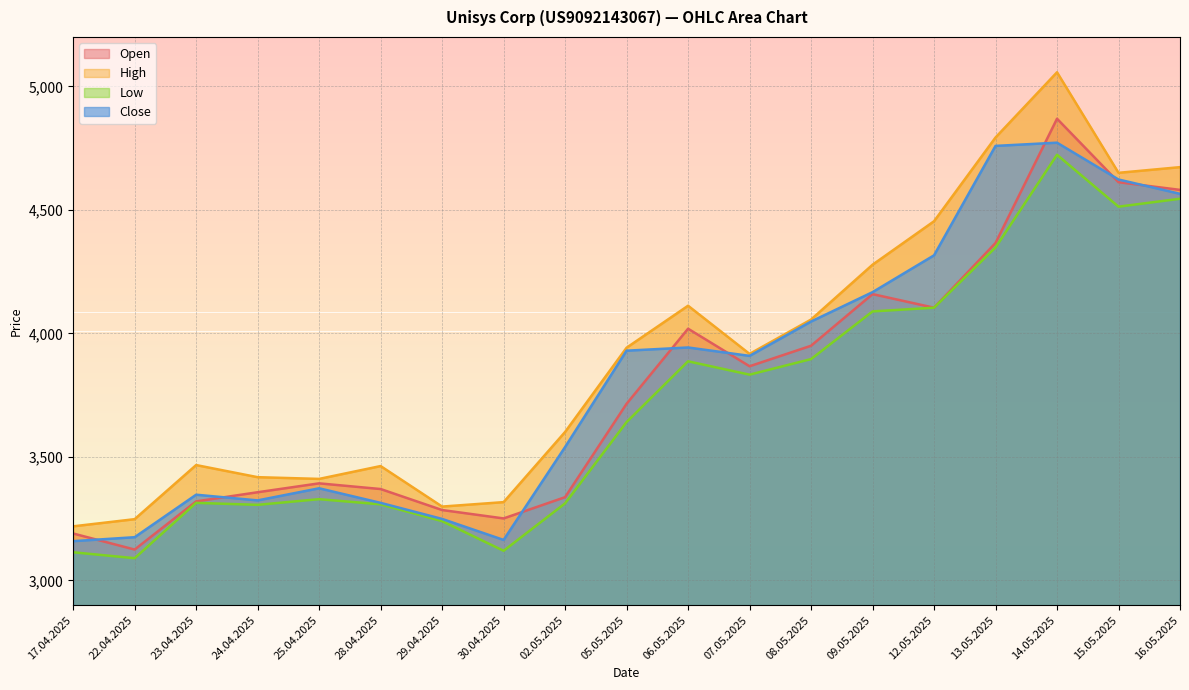

How many series are shown in this chart?

4